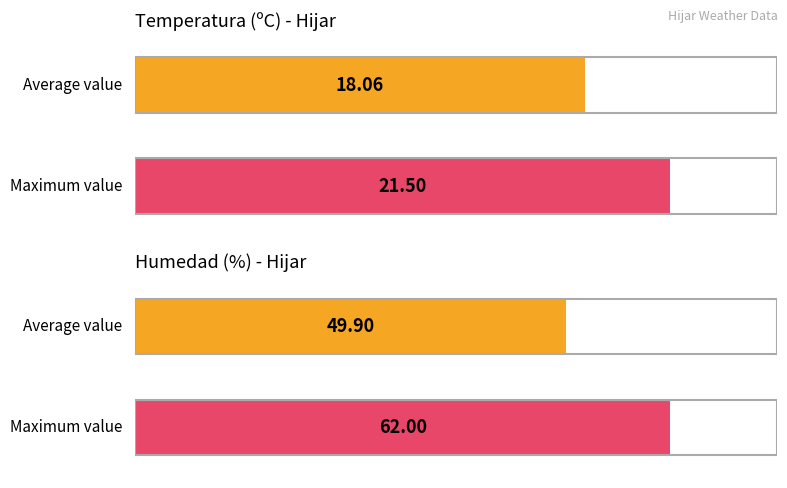

Rank the series by their maximum value, from lowest to highest.

Temperatura (ºC), Humedad (%)